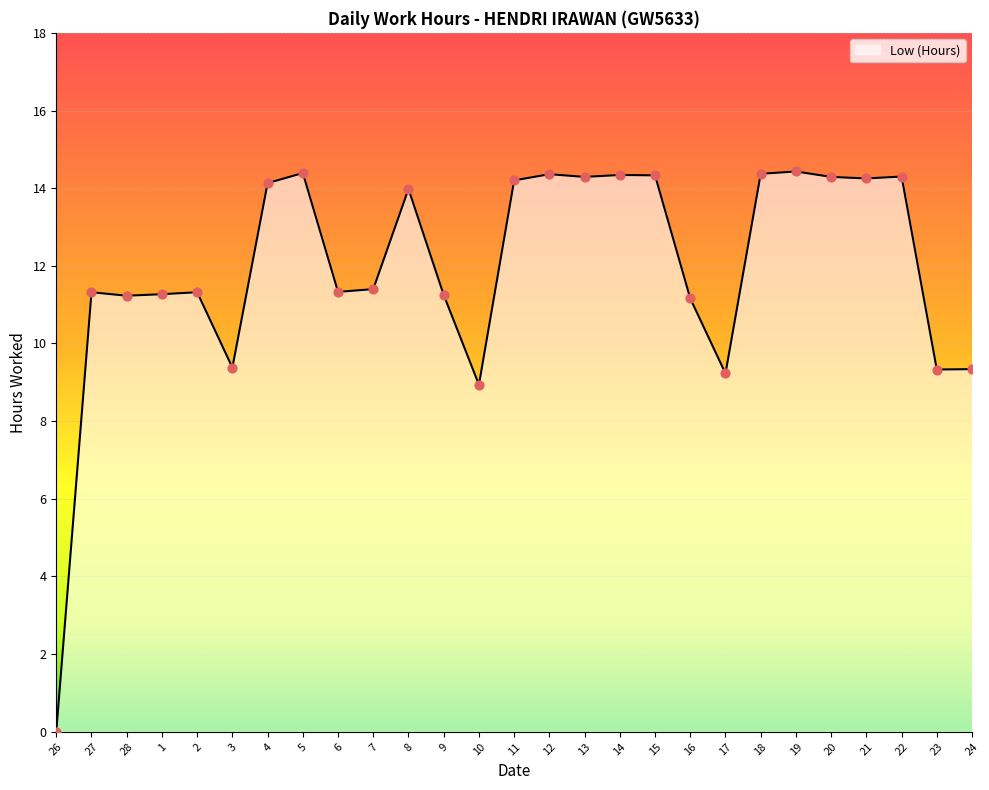

Between 7 and 26, which is larger?

7